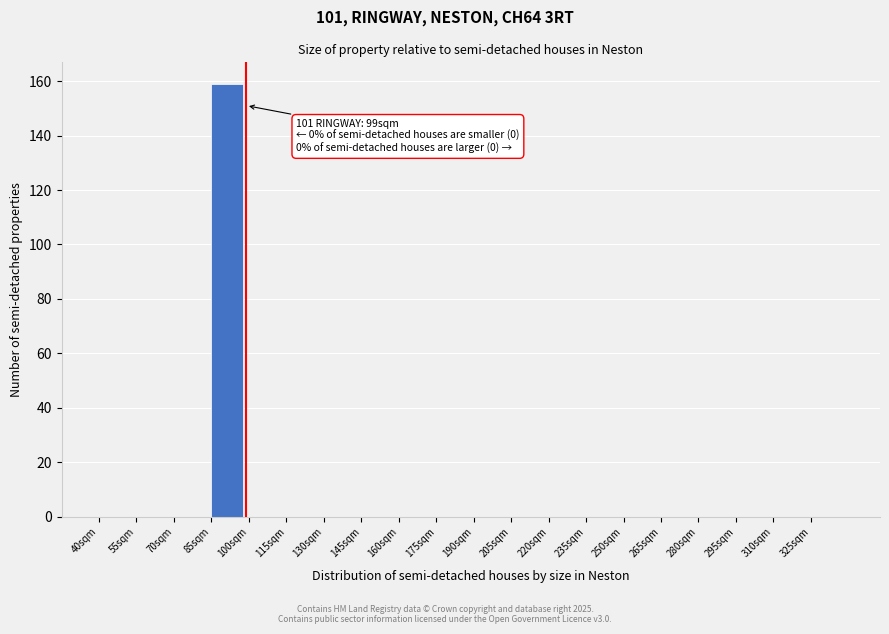

Which range on the x-axis has the tallest bar?

85 to 100